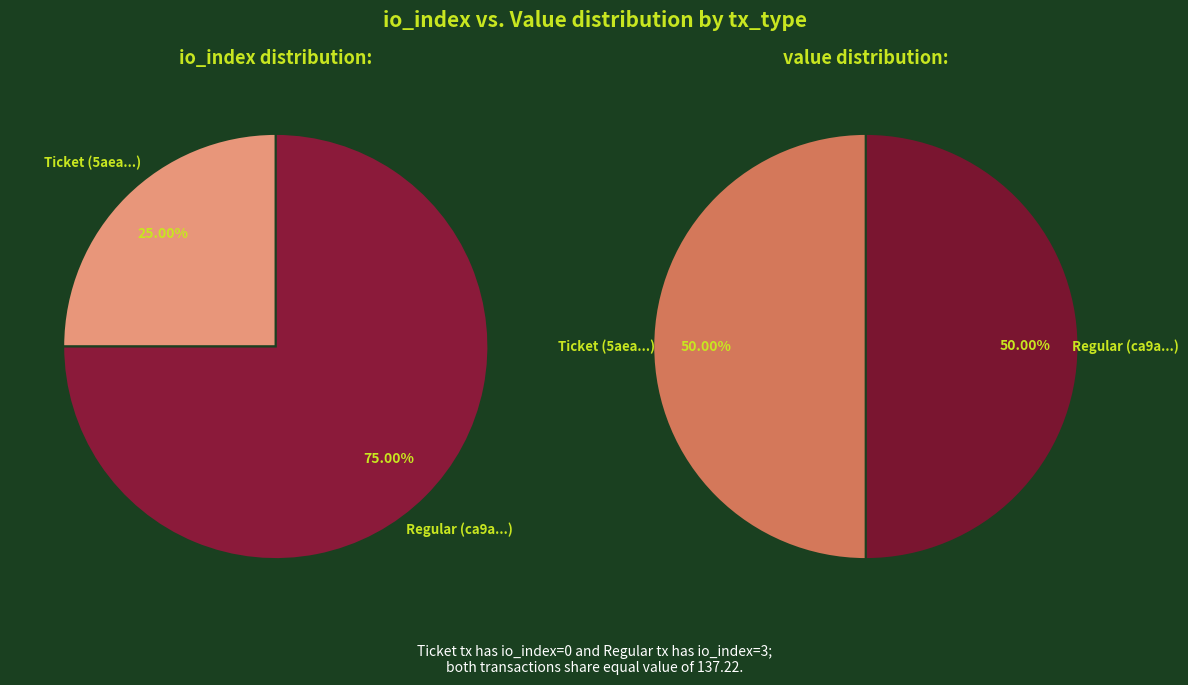

The Regular slice represents 43% of the pie. True or false?

False